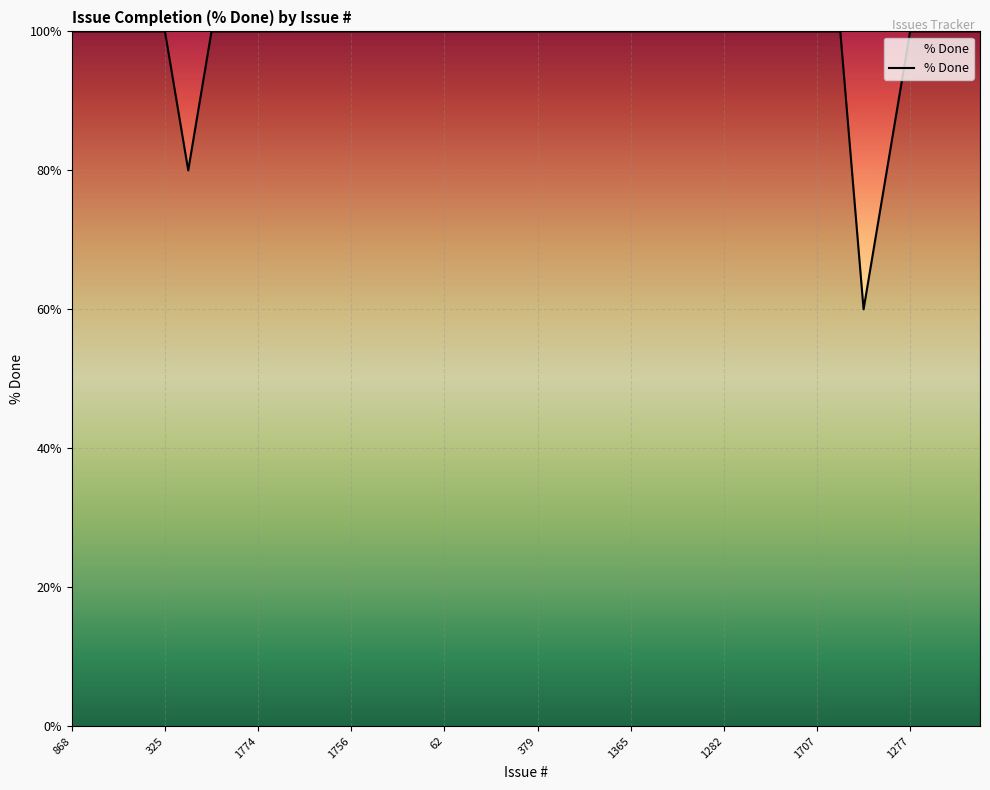

What is the maximum value shown in the chart?

100